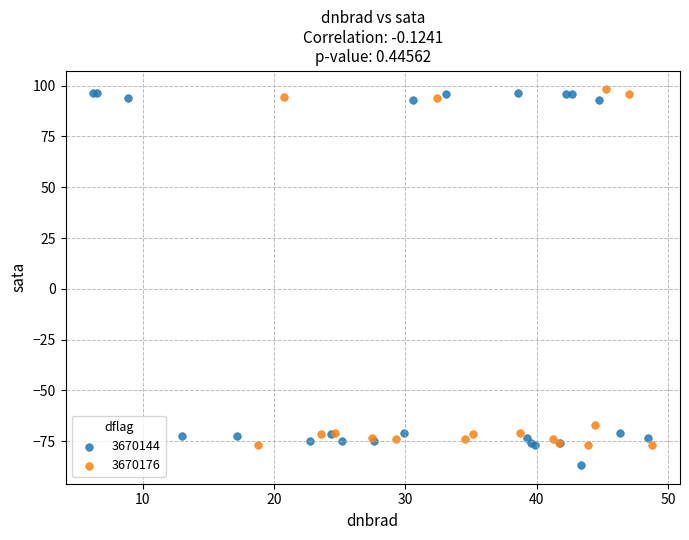

Which series contains the lowest Y value?

3670144